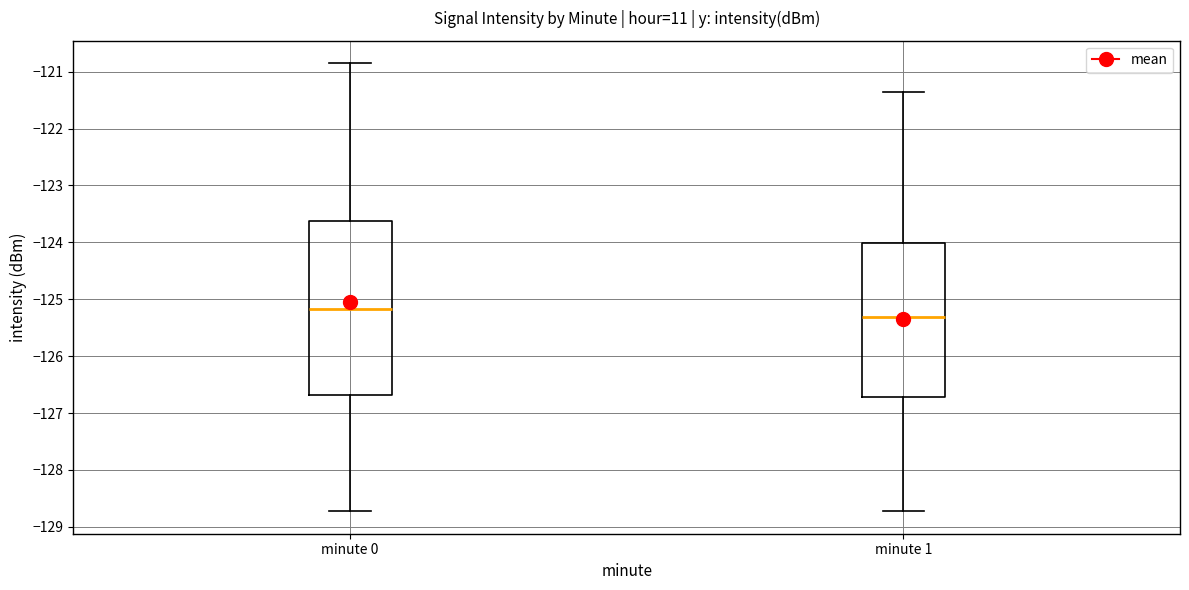

Which box has the highest median line?

minute 0